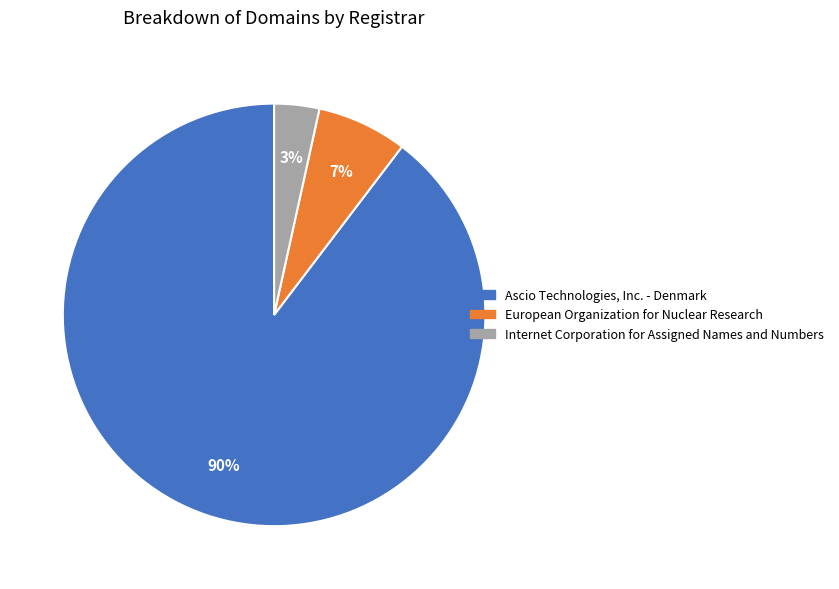

To the nearest percent, what portion does Ascio Technologies, Inc. - Denmark represent?

90%